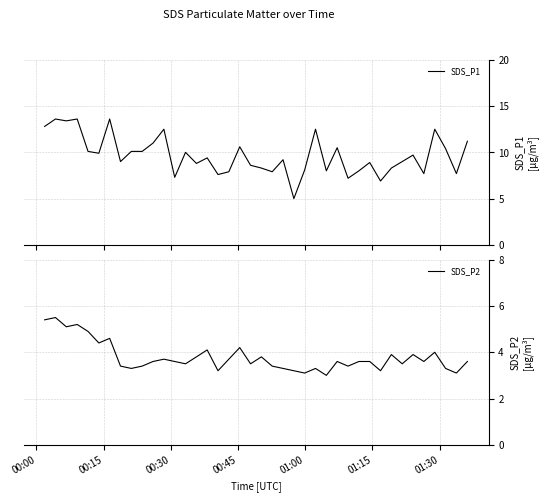

Which series has the largest range (max minus min)?

SDS_P1